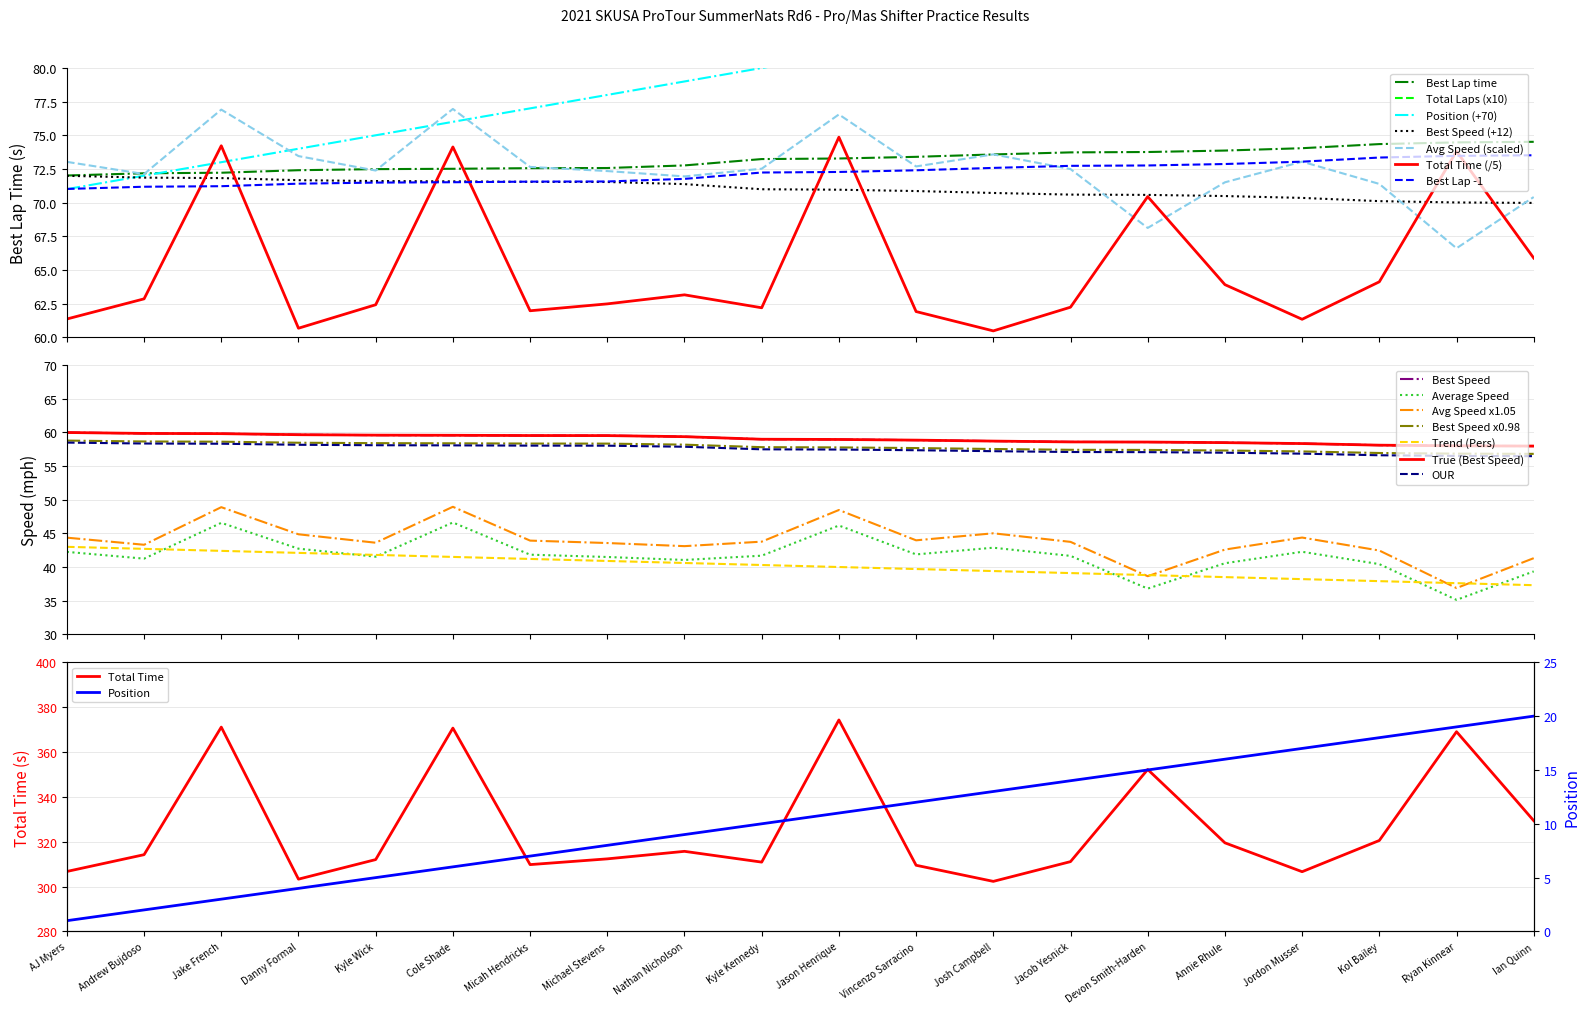

Count the number of categories in the chart.

20